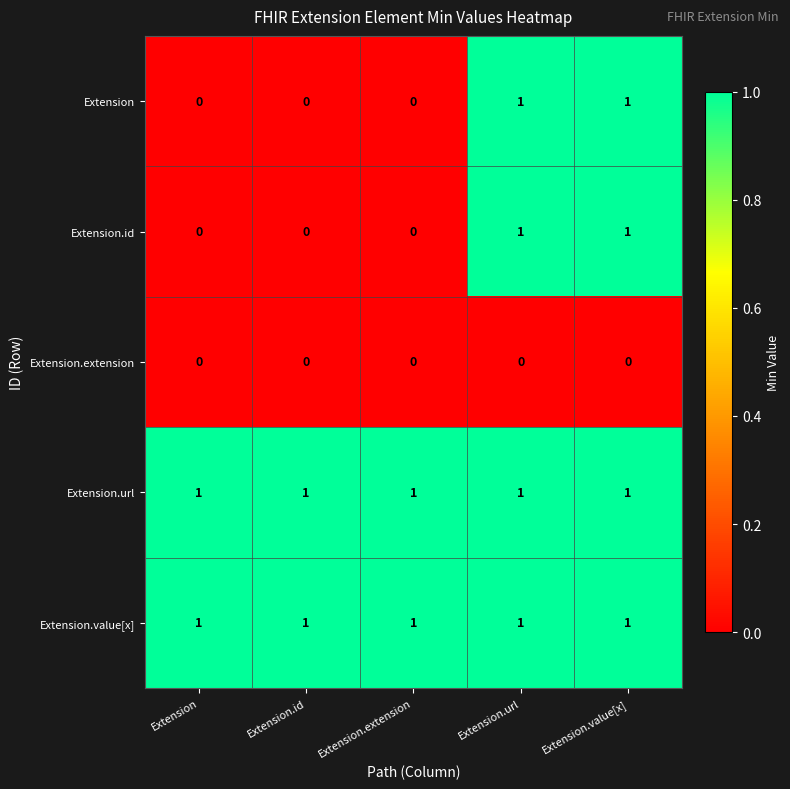

The value of Extension.id at Extension is 0. True or false?

True